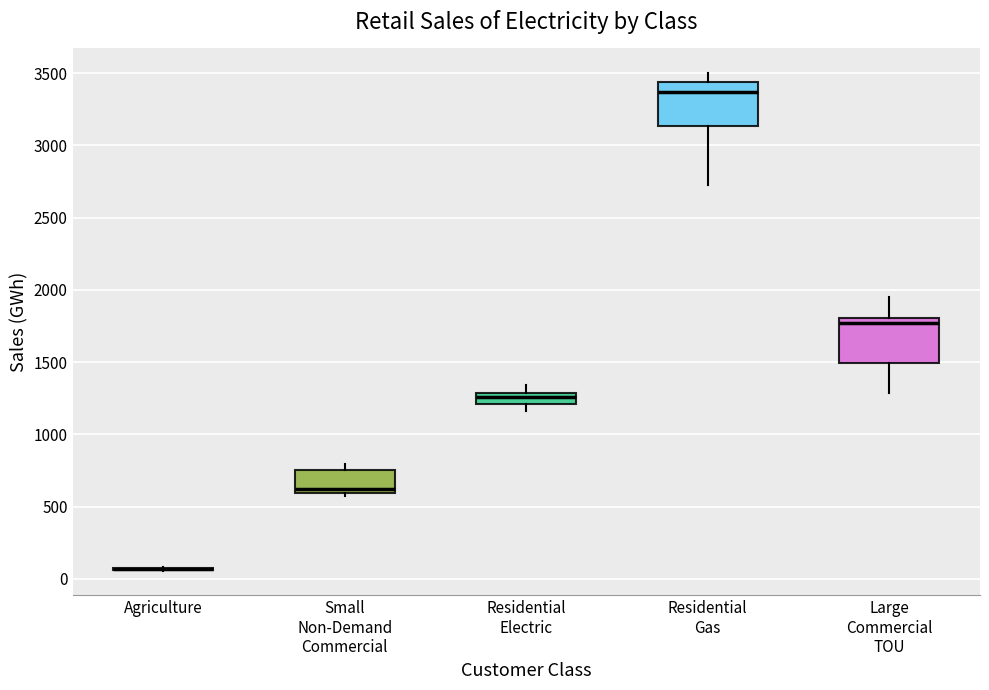

Reading left to right, transcribe this box plot: for each box, give where its median line is, the range the box spans, and where its two whiskers end, as read against the y-axis. The values are not printed on the chart, so give them approximately, as read against the axis.

Agriculture: box collapsed to a line at 50, whiskers 50 to 100
Small Non-Demand Commercial: median 650, box 600 to 750, whiskers 600 (just below the box's lower edge) to 800
Residential Electric: median 1250, box 1200 to 1300, whiskers 1150 to 1350
Residential Gas: median 3350, box 3150 to 3450, whiskers 2700 to 3500
Large Commercial TOU: median 1750, box 1500 to 1800, whiskers 1300 to 1950